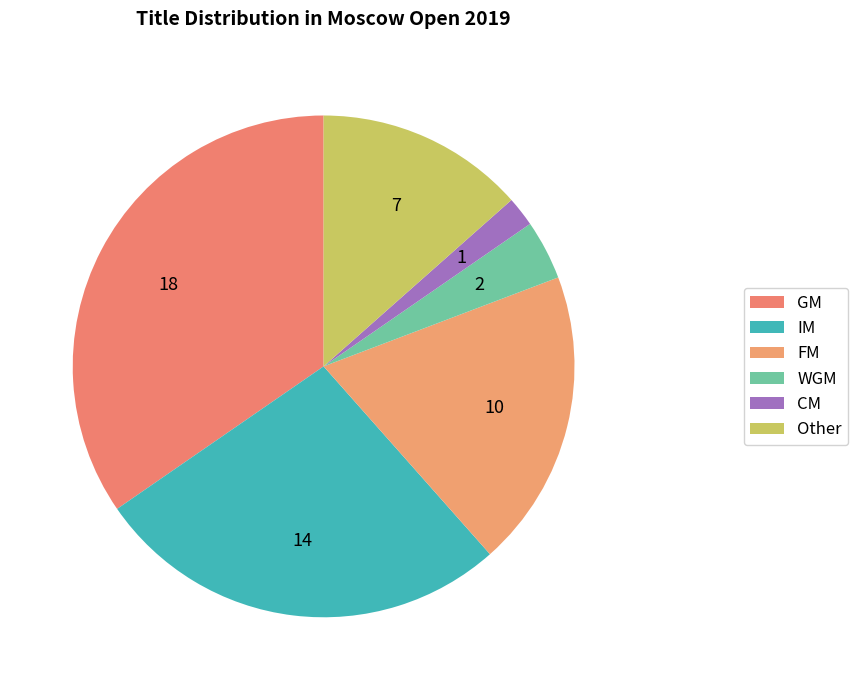

What is the smallest slice in the pie chart?

CM